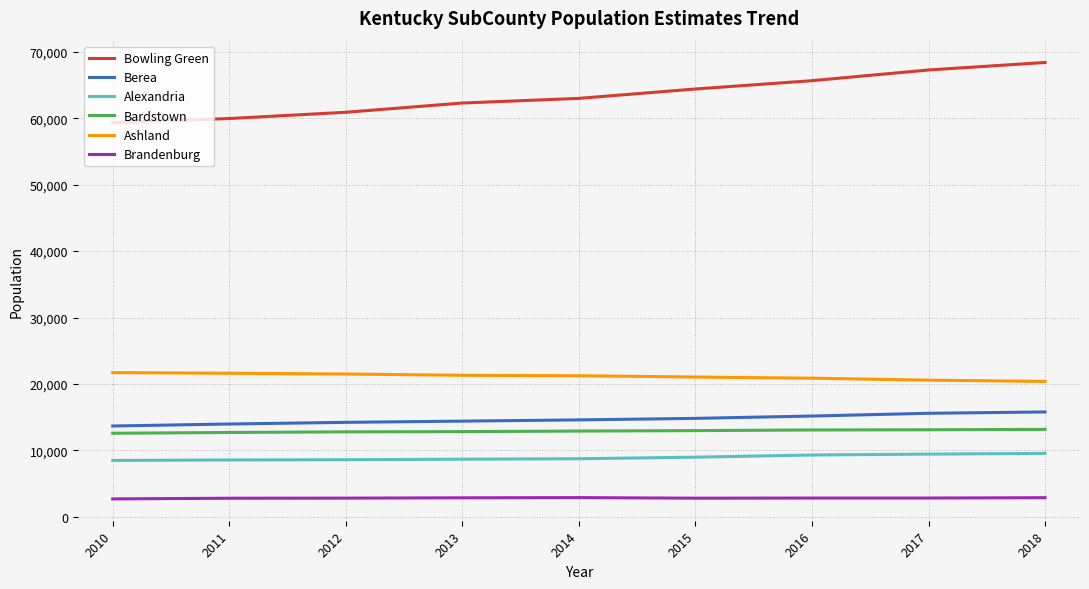

Is the value of Bowling Green at 2010 greater than the value of Brandenburg at 2017?

Yes